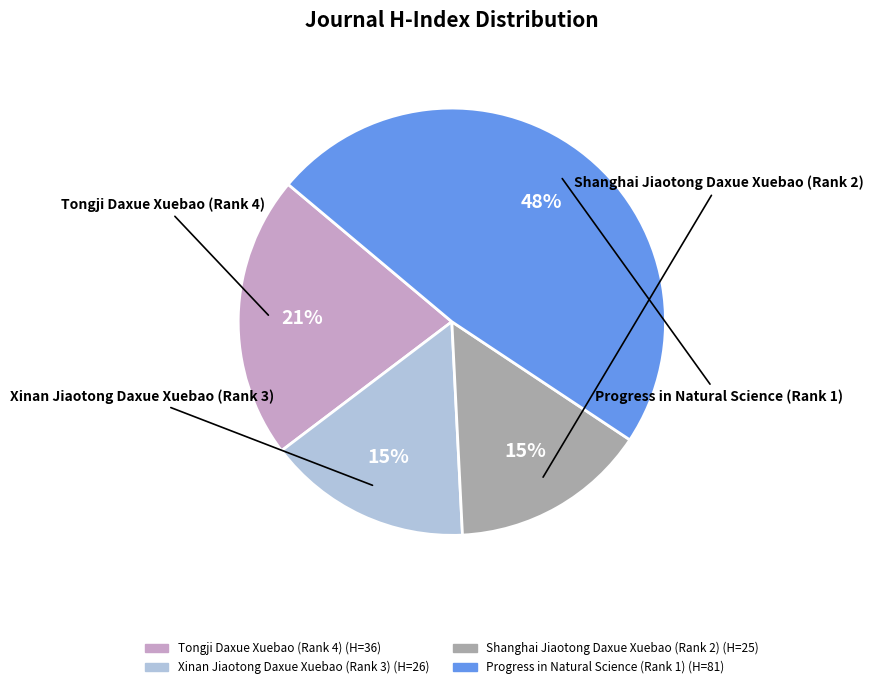

Which slice is the largest?

Progress in Natural Science (Rank 1)